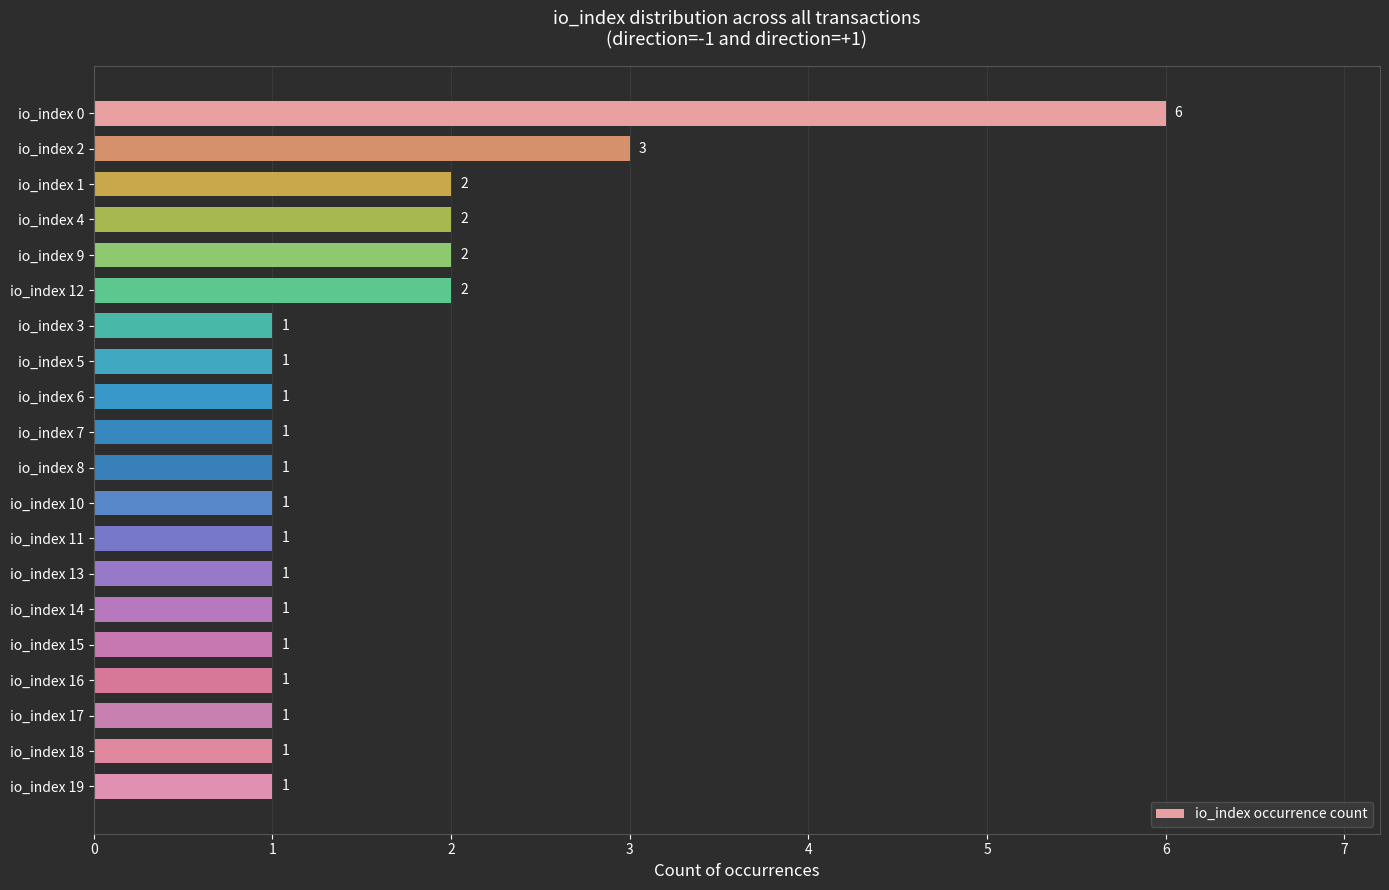

True or false: the data shows 3 at io_index 1.

False